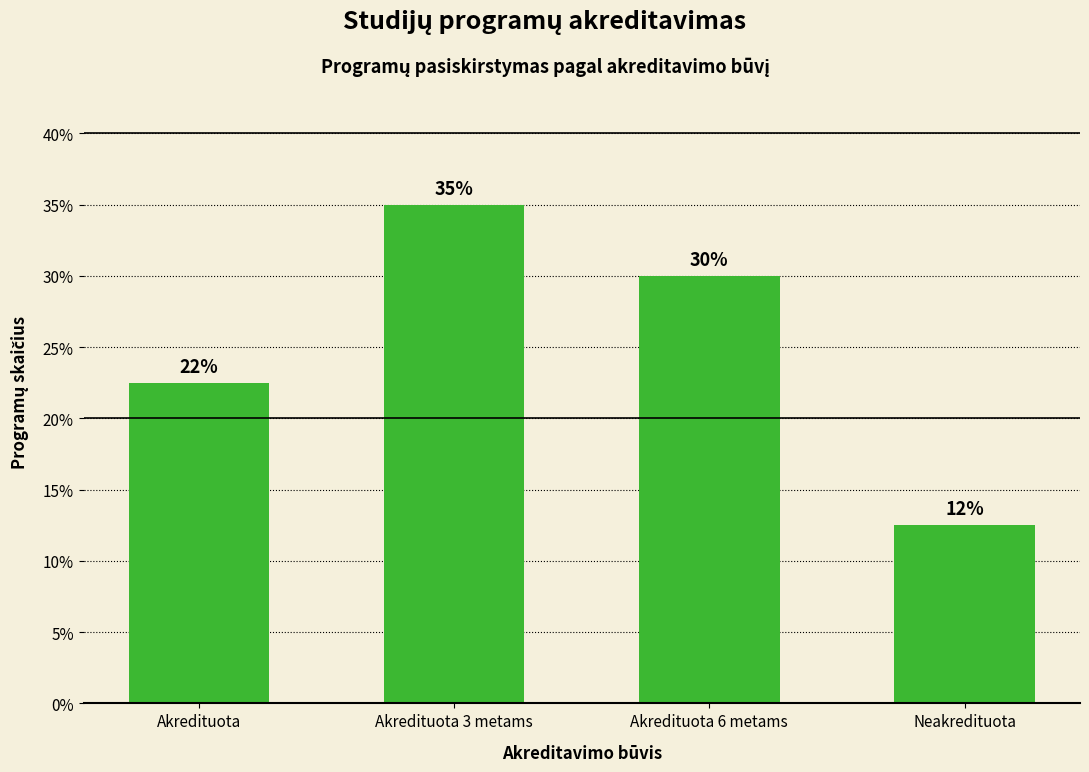

Rank the categories by value from lowest to highest.

Neakredituota, Akredituota, Akredituota 6 metams, Akredituota 3 metams